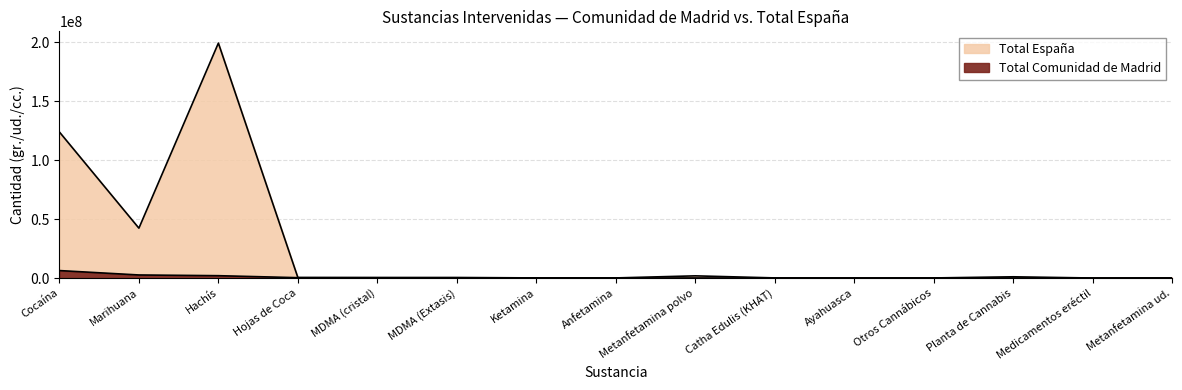

Is it true that Total Comunidad de Madrid equals 37215 at Catha Edulis (KHAT)?

True